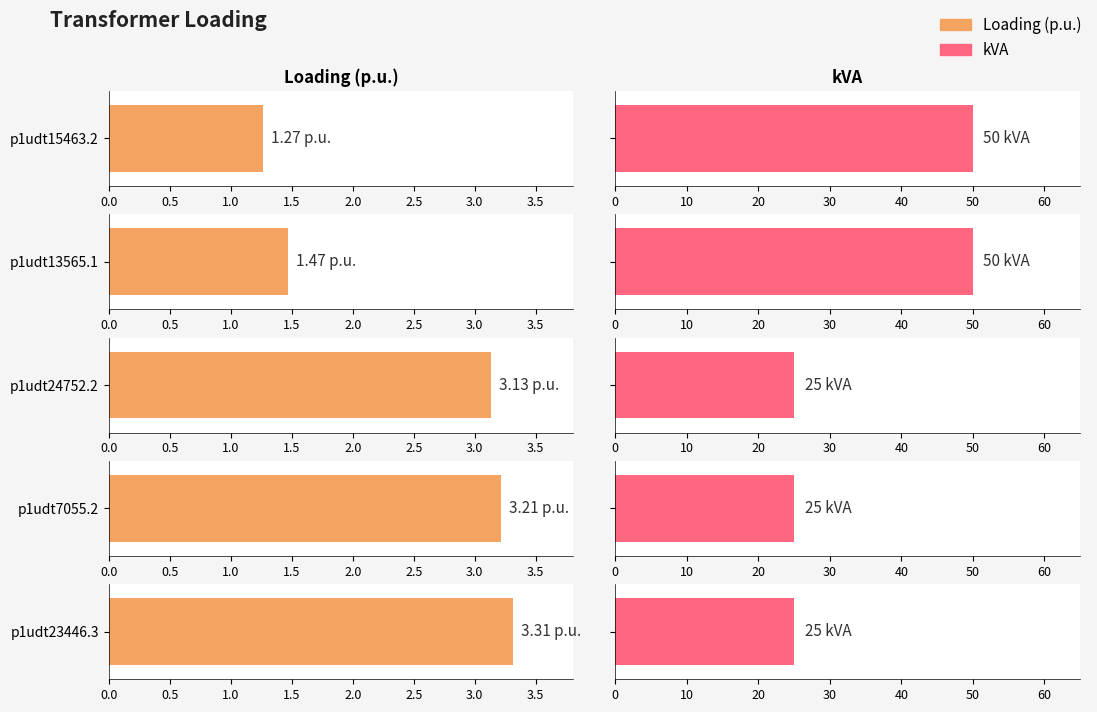

Rank the series by their maximum value, from lowest to highest.

Loading (p.u.), kVA